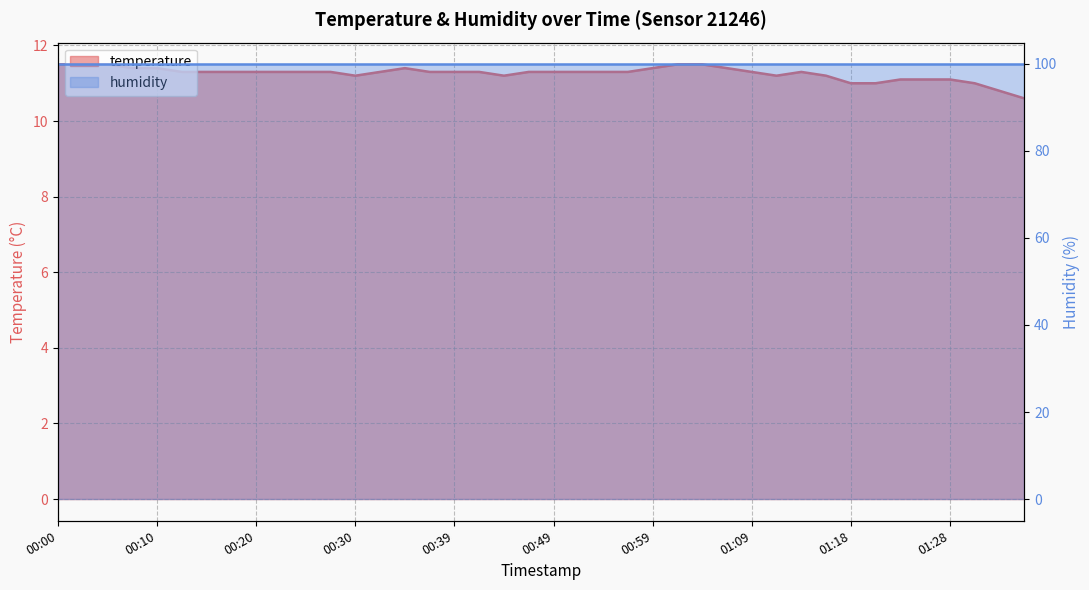

At which category does the data reach its first local valley?

00:30